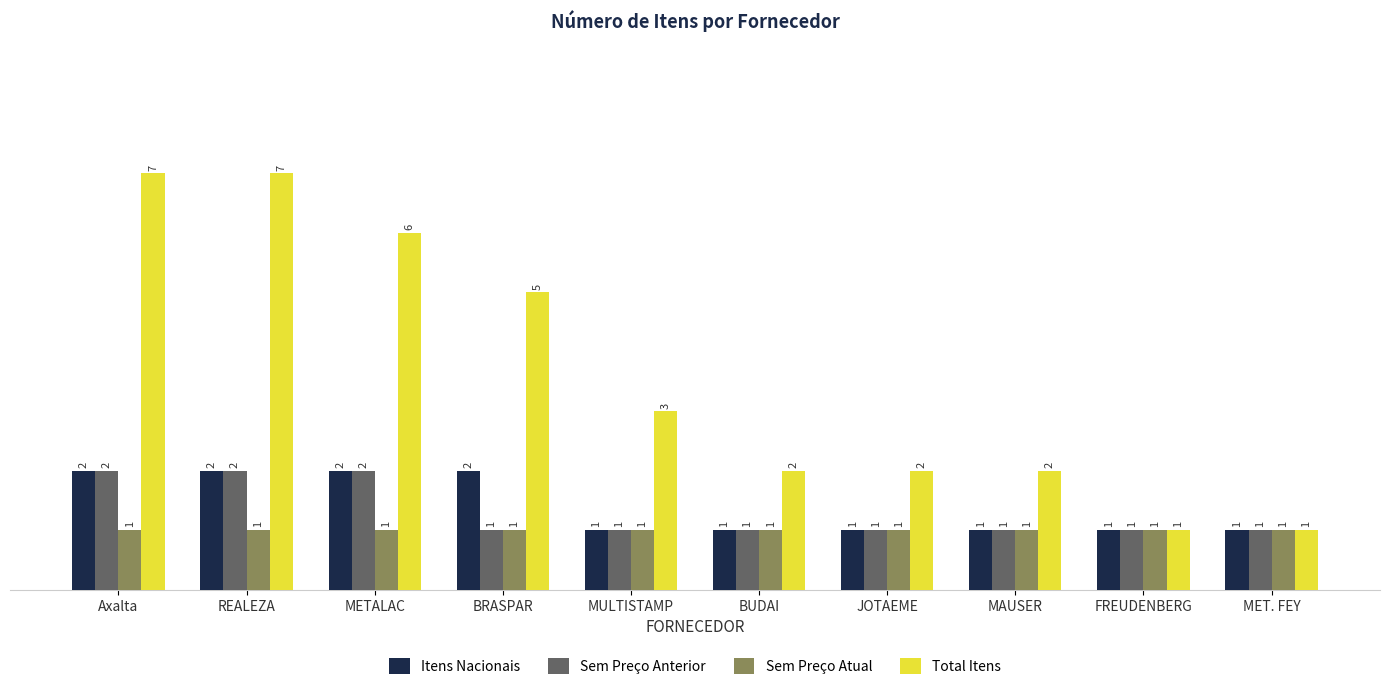

How many bars are there in each group?

4